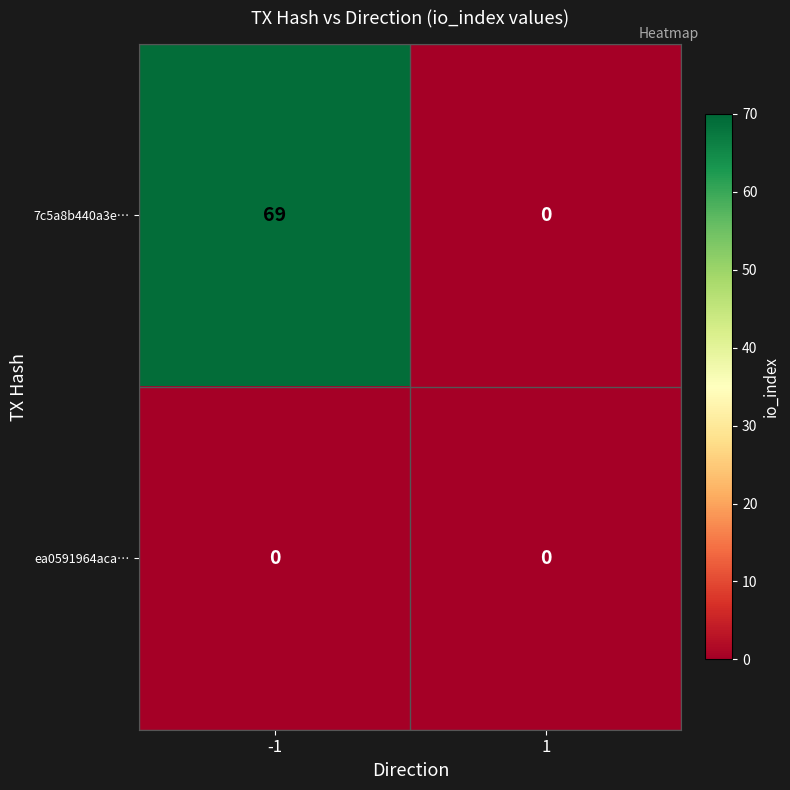

True or false: 7c5a8b440a3e… has a value of 0 at 1.

True